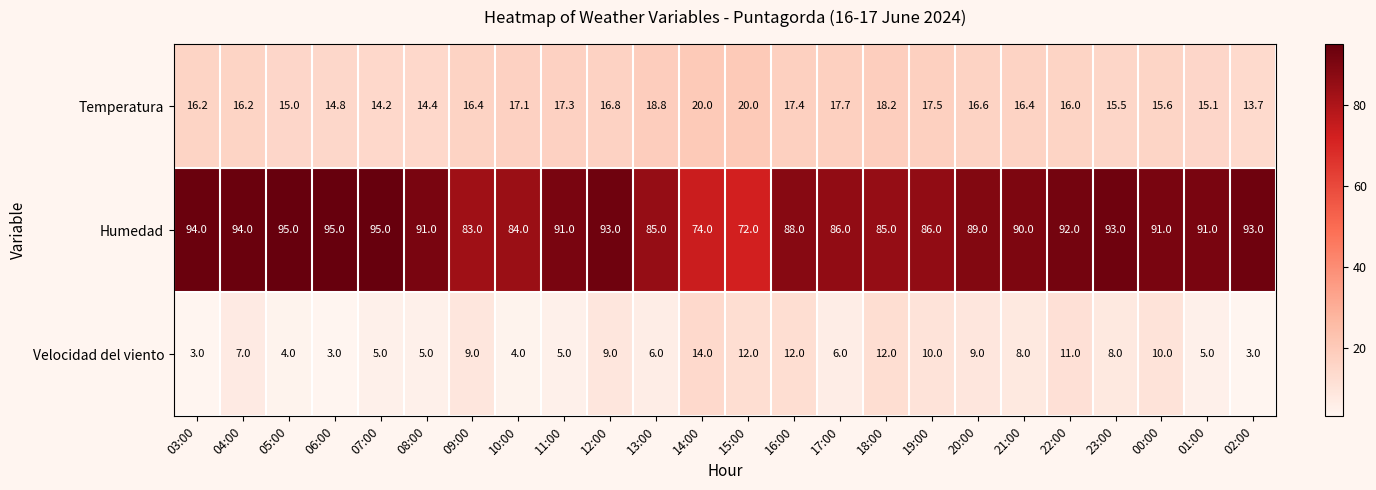

The Temperatura series shows 6.0 at 18:00. True or false?

False